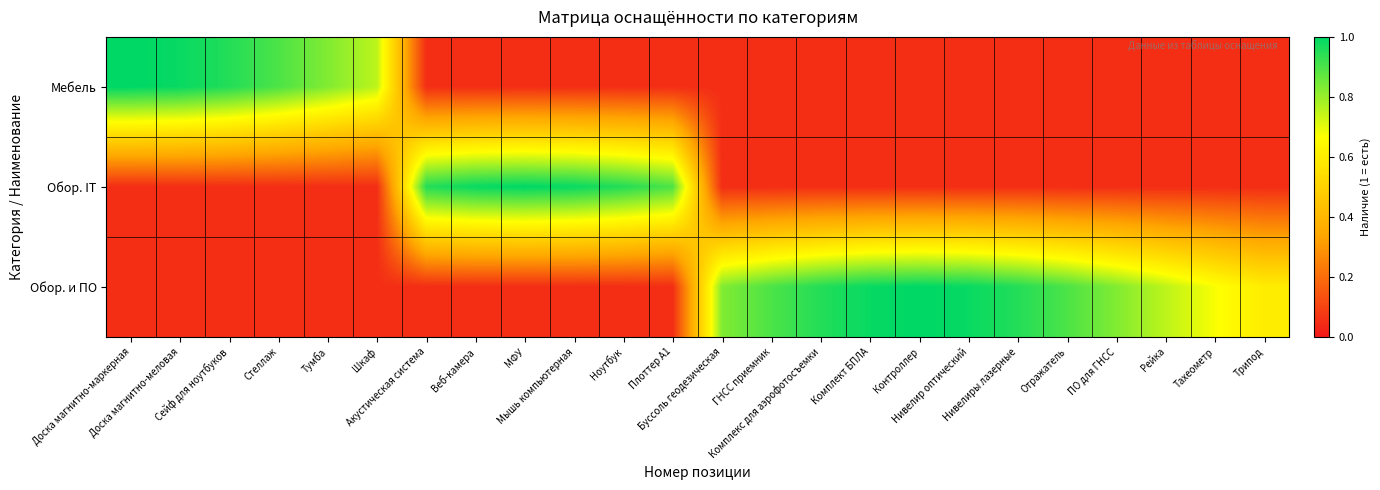

Reading left to right, transcribe all the data shown in this chart.

Мебель: Доска магнитно-маркерная=1.0	Доска магнитно-меловая=1.0	Сейф для ноутбуков=1.0	Стеллаж=0.9	Тумба=0.8	Шкаф=0.8	Акустическая система=0.1	Веб-камера=0.1	МФУ=0.1	Мышь компьютерная=0.1	Ноутбук=0.1	Плоттер А1=0.1	Буссоль геодезическая=0.1	ГНСС приемник=0.1	Комплекс для аэрофотосъемки=0.1	Комплект БПЛА=0.1	Контроллер=0.1	Нивелир оптический=0.1	Нивелиры лазерные=0.1	Отражатель=0.1	ПО для ГНСС=0.1	Рейка=0.1	Тахеометр=0.1	Трипод=0.1
Обор. IT: Доска магнитно-маркерная=0.1	Доска магнитно-меловая=0.1	Сейф для ноутбуков=0.1	Стеллаж=0.1	Тумба=0.1	Шкаф=0.1	Акустическая система=1.0	Веб-камера=1.0	МФУ=1.0	Мышь компьютерная=1.0	Ноутбук=1.0	Плоттер А1=0.9	Буссоль геодезическая=0.1	ГНСС приемник=0.1	Комплекс для аэрофотосъемки=0.1	Комплект БПЛА=0.1	Контроллер=0.1	Нивелир оптический=0.1	Нивелиры лазерные=0.1	Отражатель=0.1	ПО для ГНСС=0.1	Рейка=0.1	Тахеометр=0.1	Трипод=0.1
Обор. и ПО: Доска магнитно-маркерная=0.1	Доска магнитно-меловая=0.1	Сейф для ноутбуков=0.1	Стеллаж=0.1	Тумба=0.1	Шкаф=0.1	Акустическая система=0.1	Веб-камера=0.1	МФУ=0.1	Мышь компьютерная=0.1	Ноутбук=0.1	Плоттер А1=0.1	Буссоль геодезическая=0.8	ГНСС приемник=0.9	Комплекс для аэрофотосъемки=1.0	Комплект БПЛА=1.0	Контроллер=1.0	Нивелир оптический=1.0	Нивелиры лазерные=1.0	Отражатель=0.9	ПО для ГНСС=0.8	Рейка=0.8	Тахеометр=0.7	Трипод=0.6